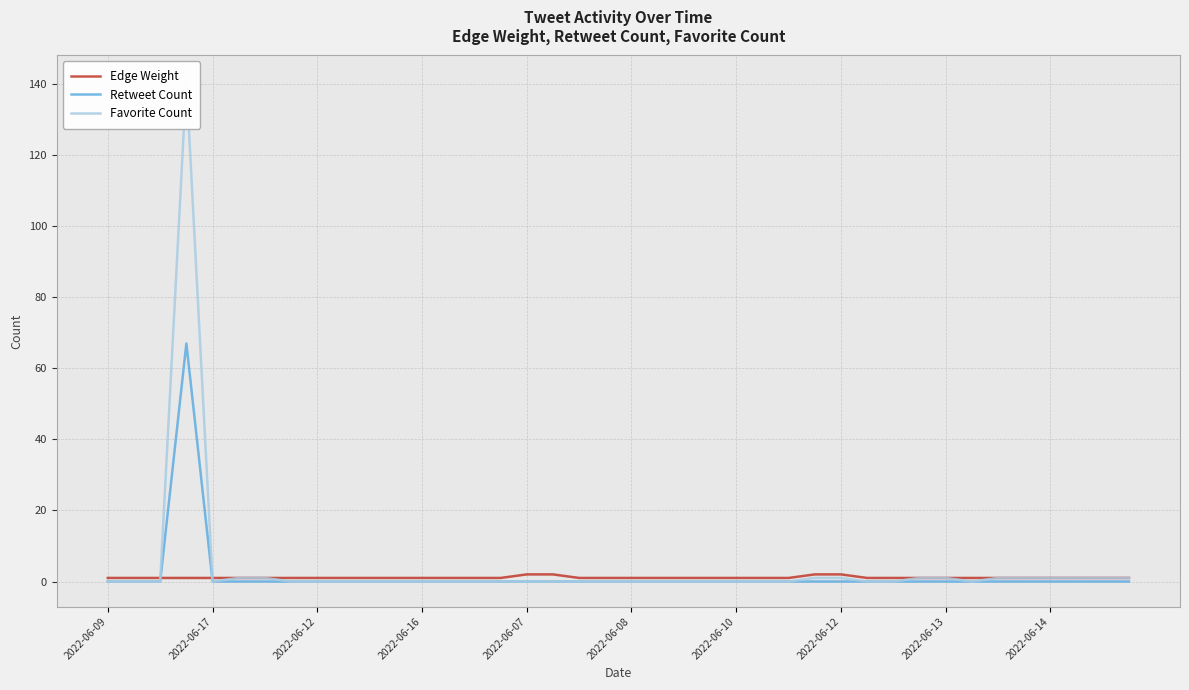

In Favorite Count, how many points are lower than both neighbors (excluding endpoints)?

2